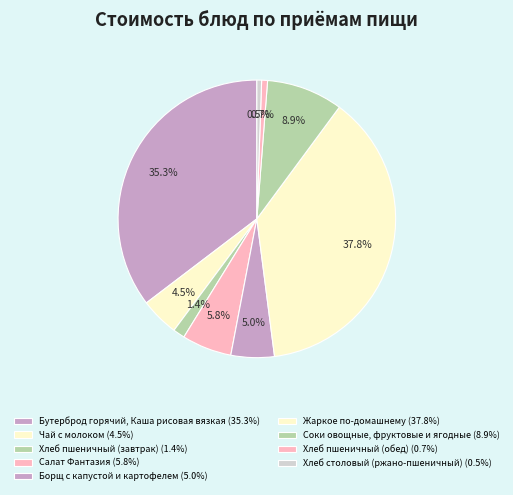

Count the number of slices in the pie.

9